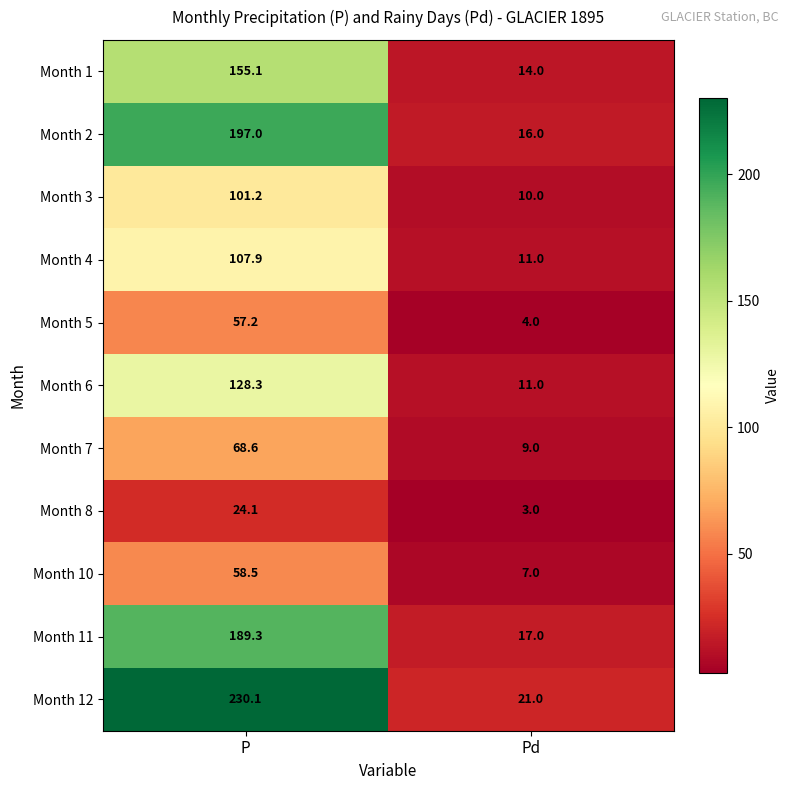

What is the difference between the Month 3 values at P and Pd?

91.2